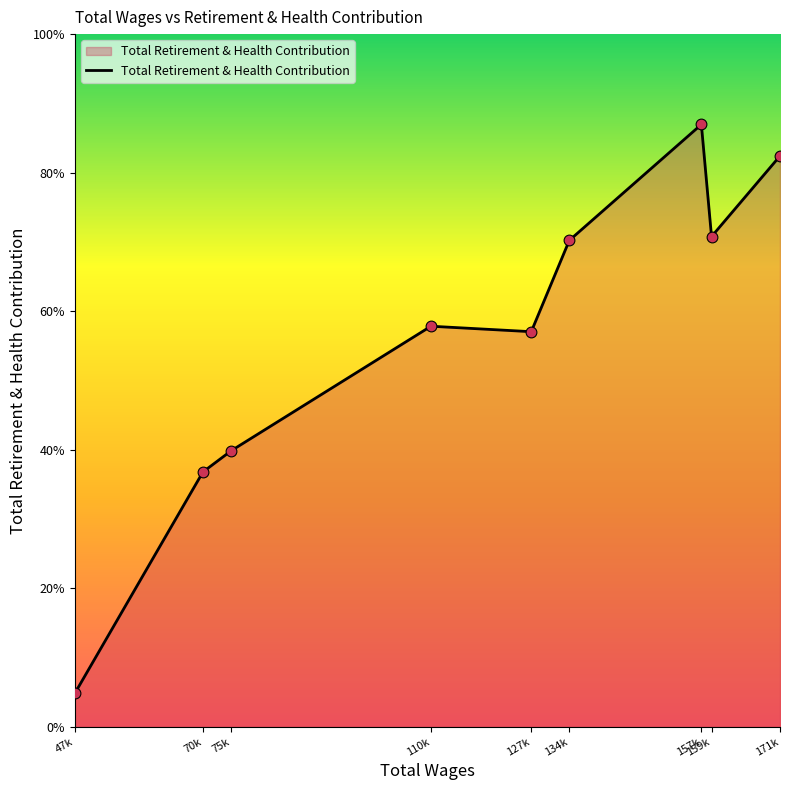

Between 47k and 110k, which is larger?

110k